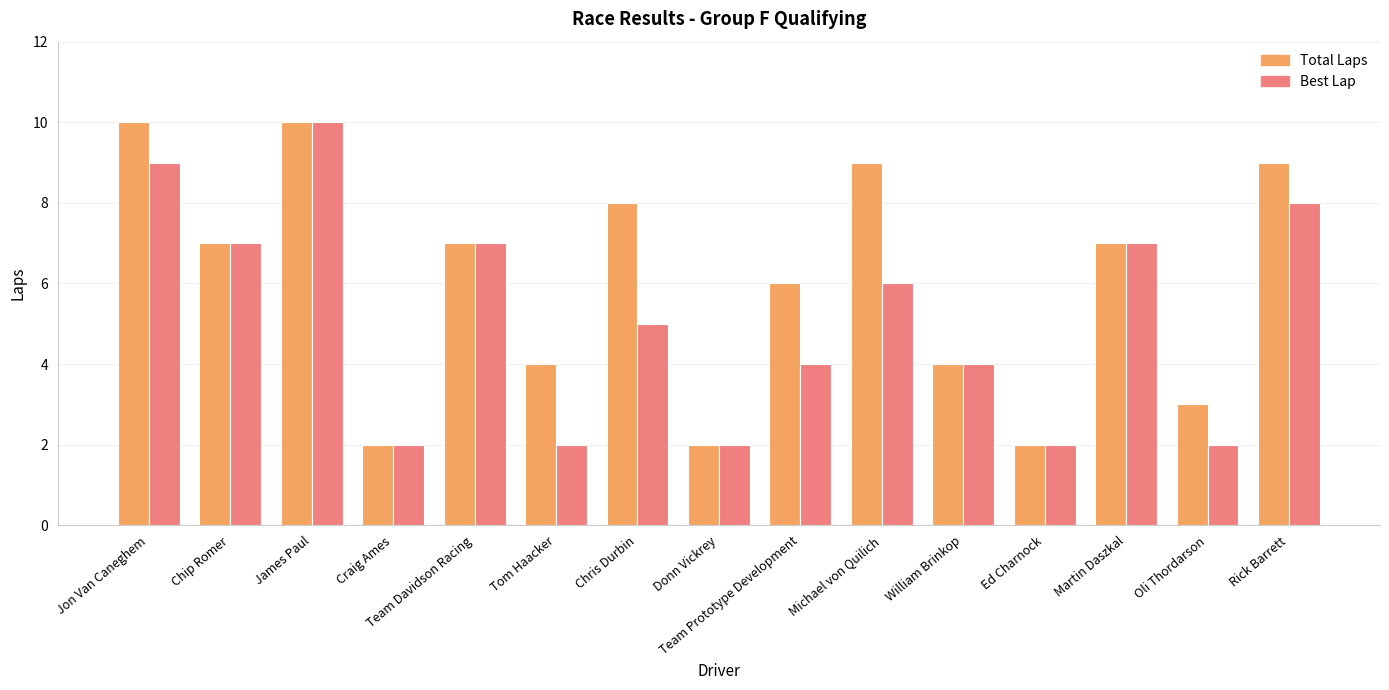

Which series has the largest total across all categories?

Total Laps